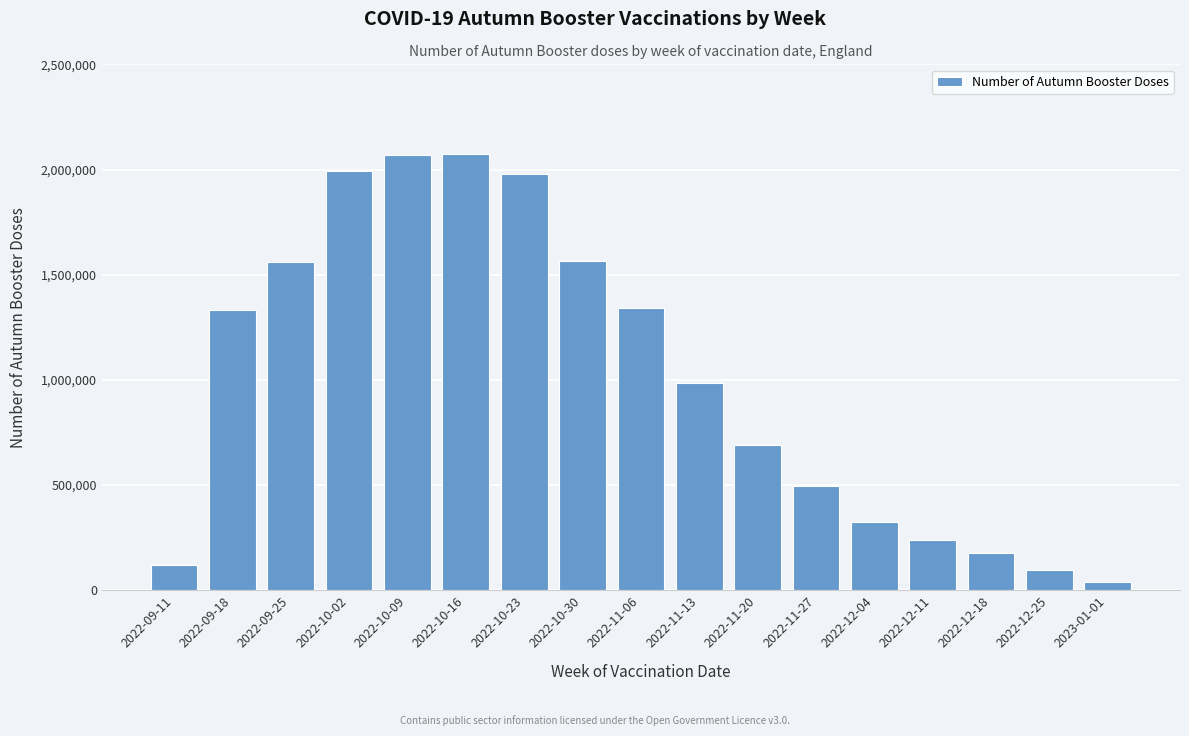

What is the greatest value displayed?

2075473